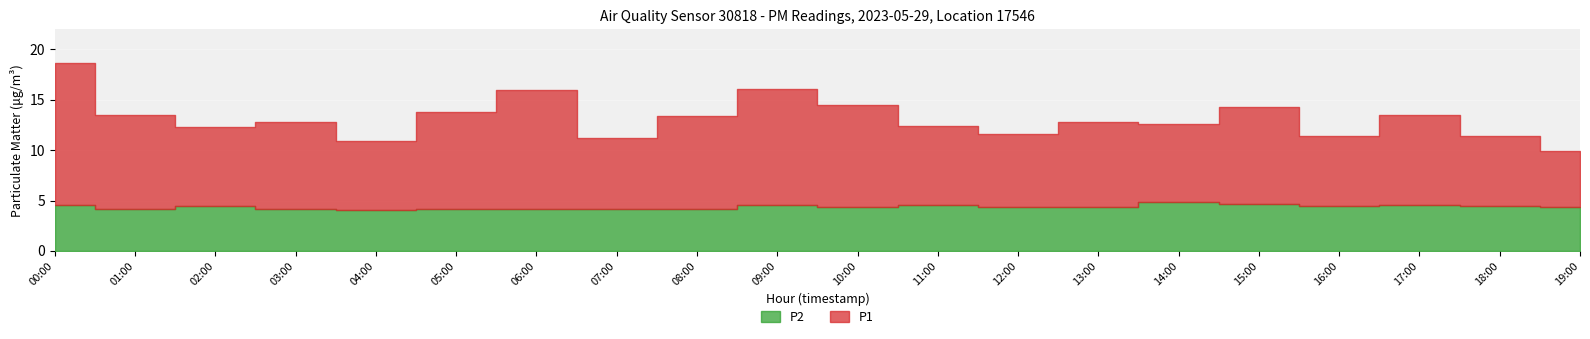

True or false: P1 has a value of 9.7 at 05:00.

True